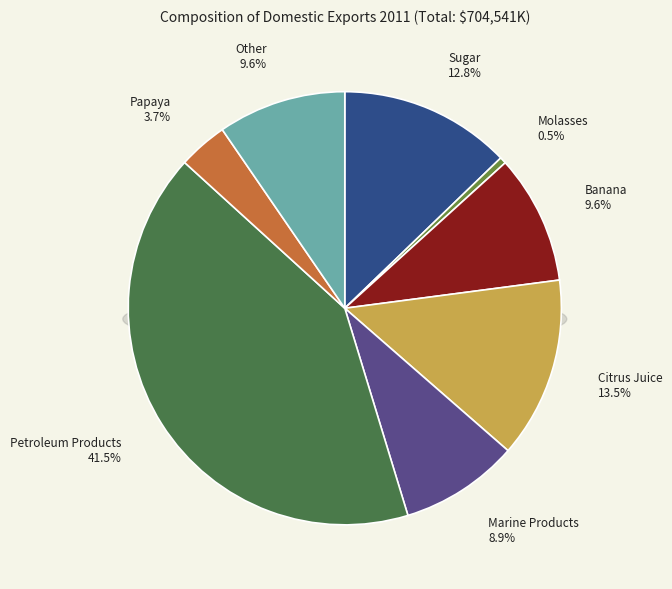

Which category has the biggest portion of the pie?

Petroleum Products